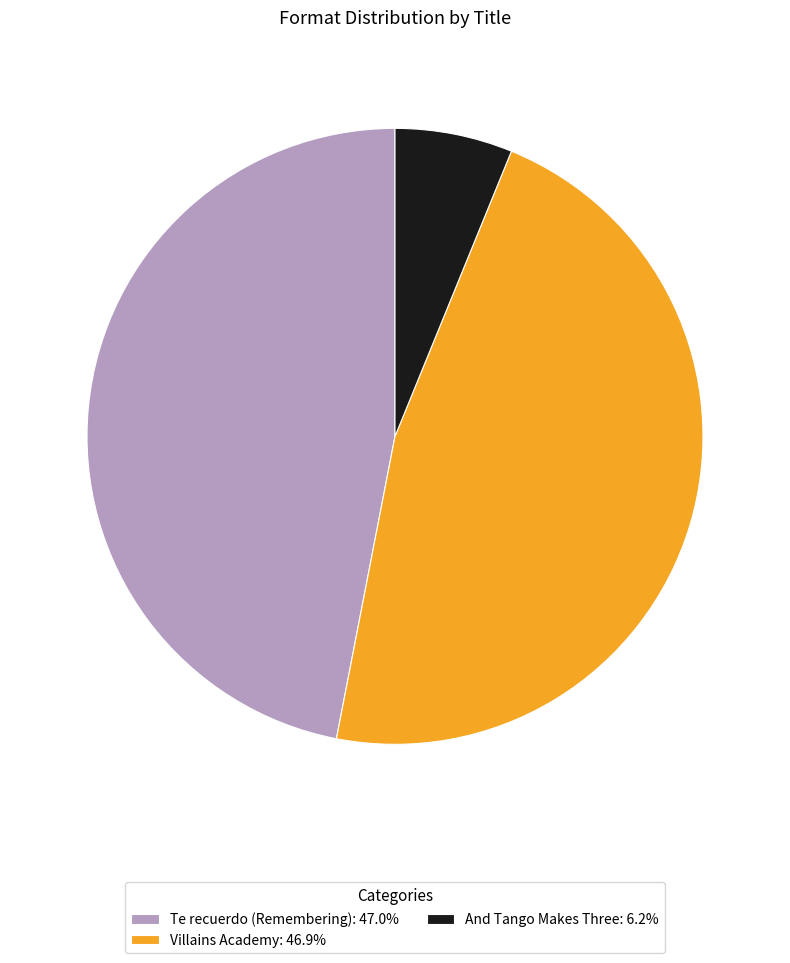

Which has a higher value, Te recuerdo (Remembering) or And Tango Makes Three?

Te recuerdo (Remembering)